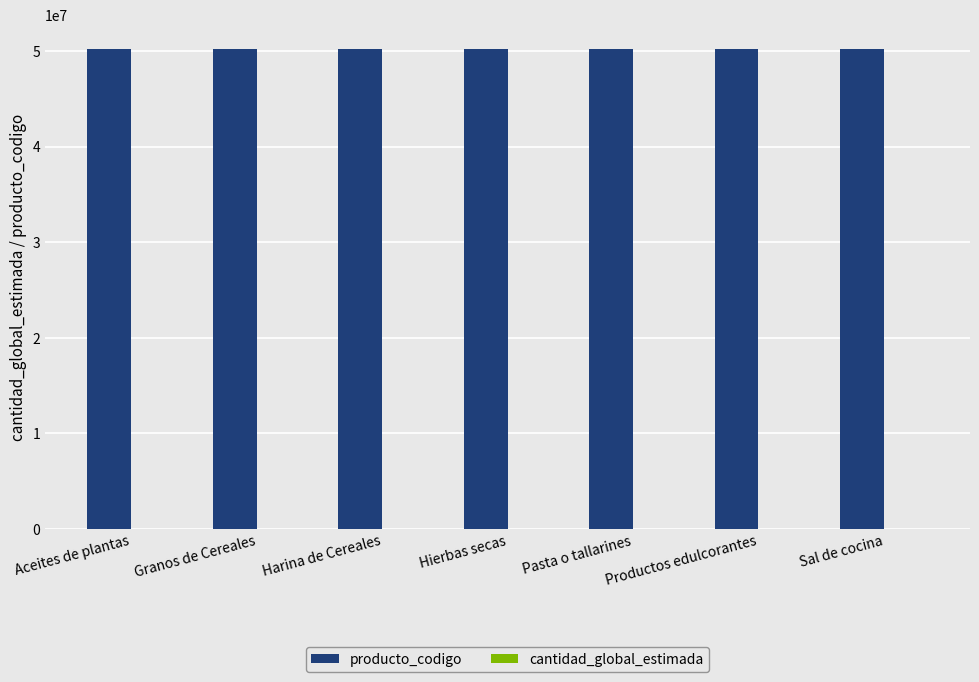

At which label does producto_codigo first exceed 50171551?

Granos de Cereales